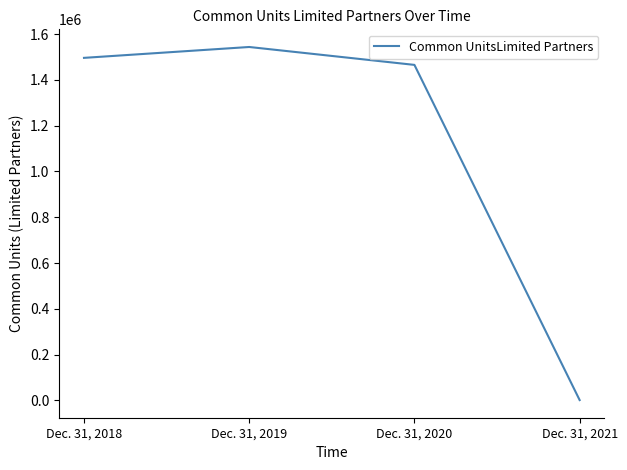

How many categories are shown in the chart?

4